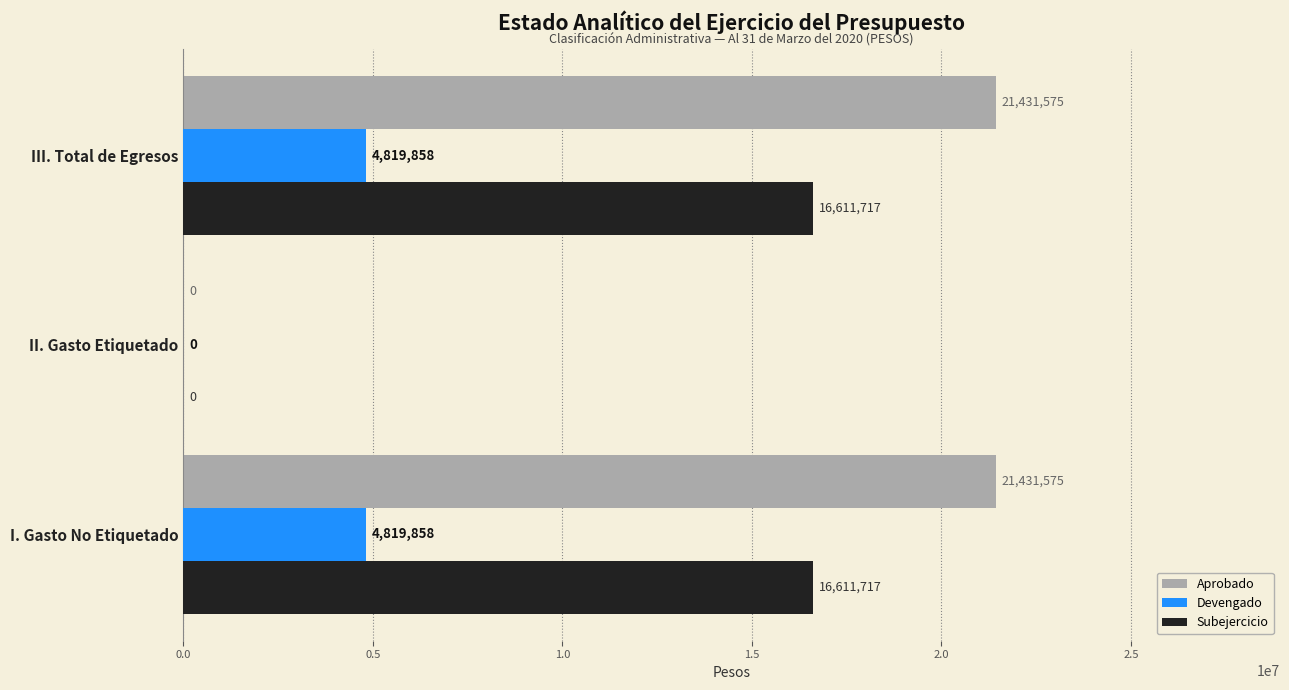

How many Aprobado values are between 0 and 21431575?

3